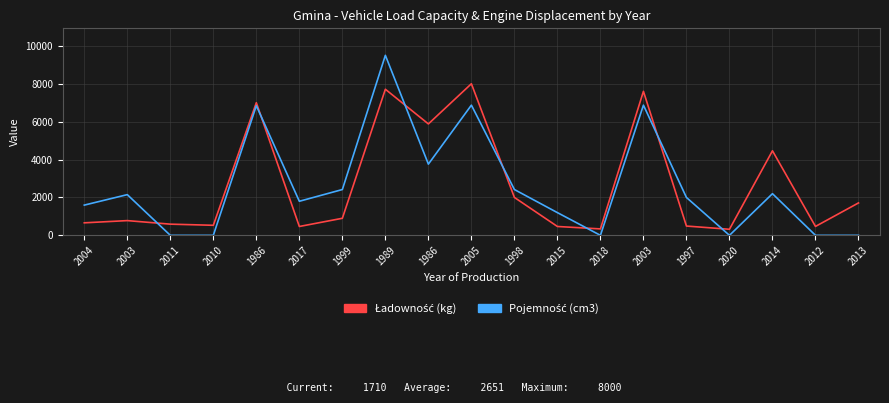

Rank the categories by Ładowność (kg) value from highest to lowest.

2005, 1989, 2003, 1986, 1986, 2014, 1998, 2013, 1999, 2003, 2004, 2011, 2010, 1997, 2012, 2017, 2015, 2018, 2020